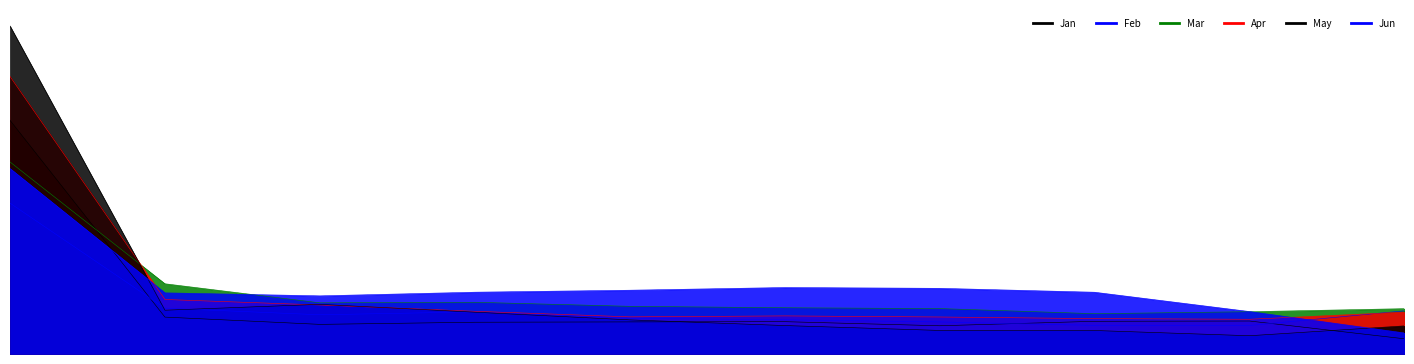

Where is the first local minimum for Mar?

pct25